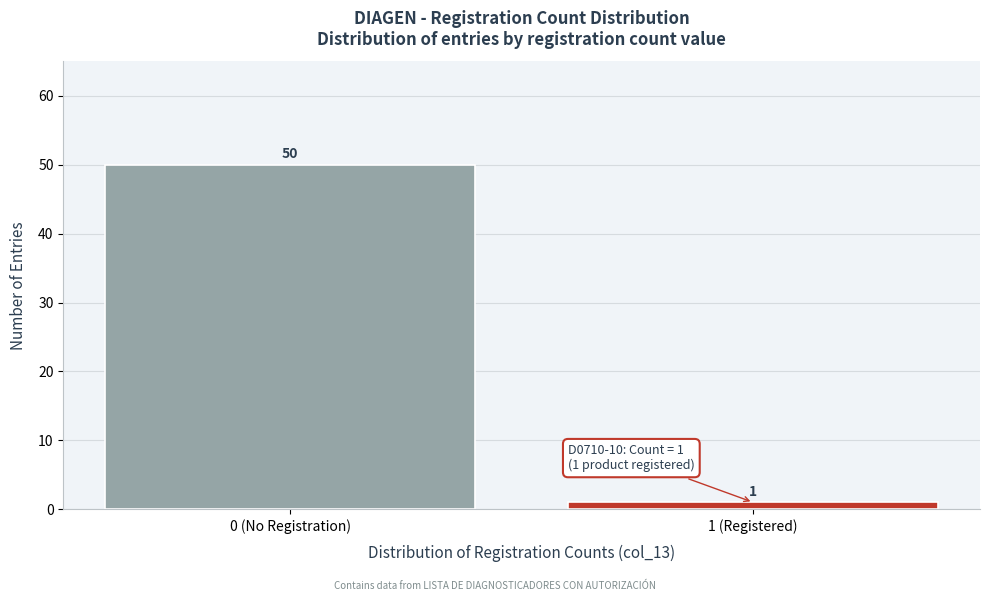

Reading left to right, transcribe all the data shown in this chart.

0 (No Registration)=50	1 (Registered)=1